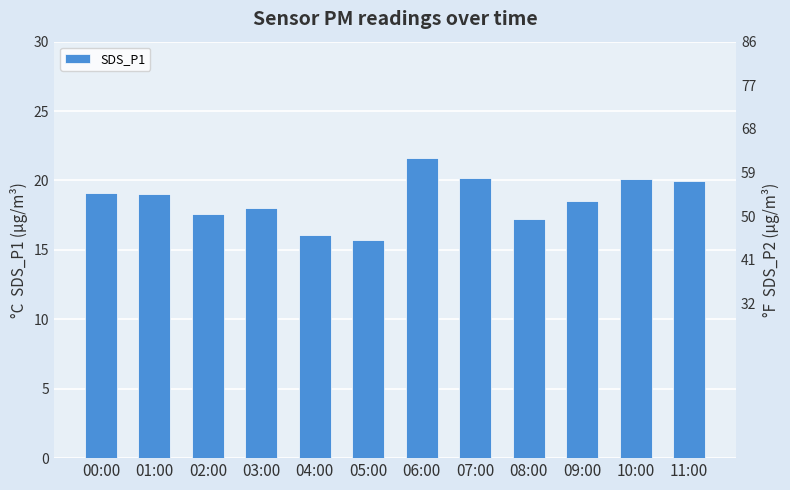

What is the difference between the values at 05:00 and 03:00?

2.3